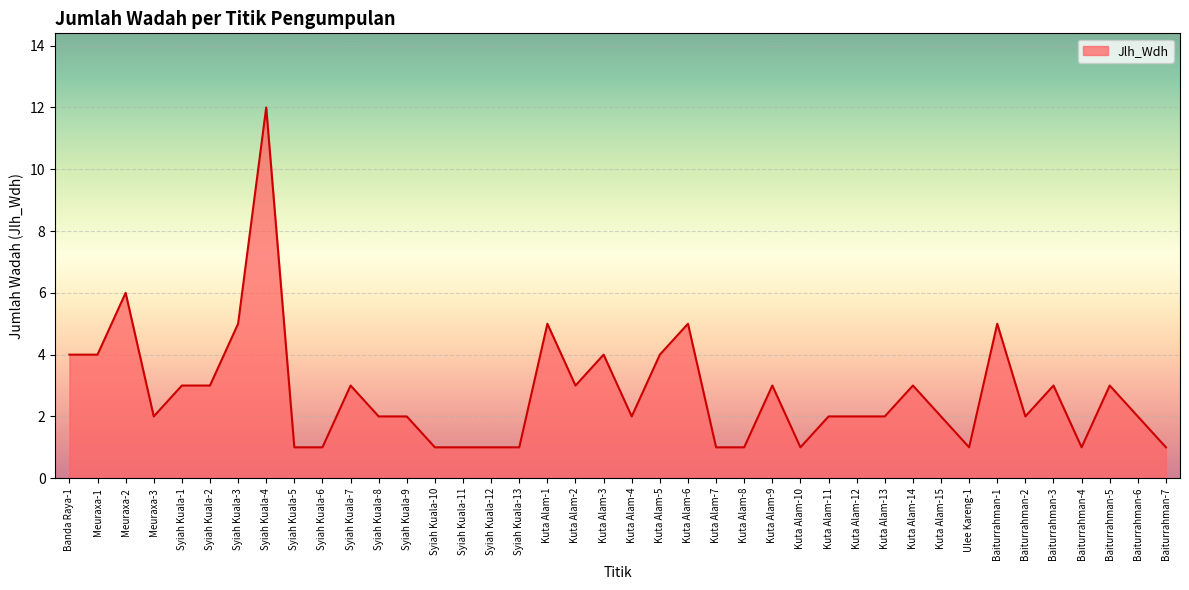

How many series are shown in this chart?

1